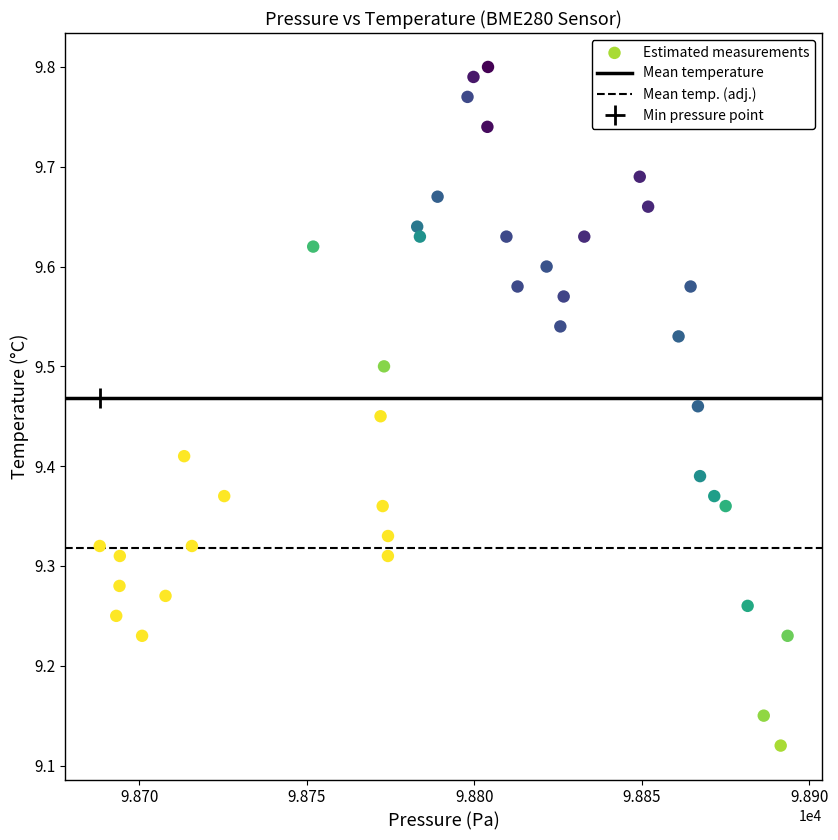

What is the range of X values (max minus min)?

205.4